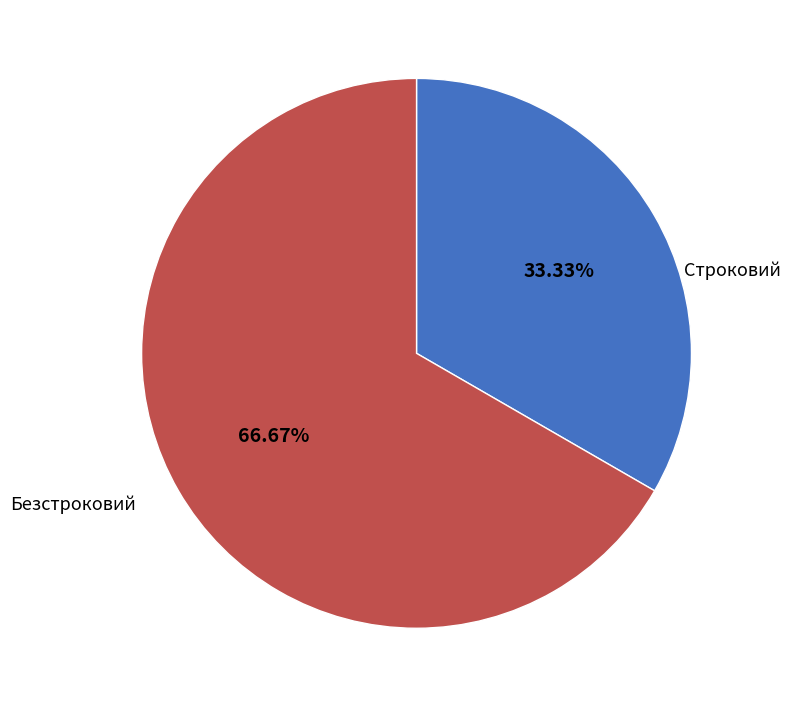

What percentage is the Строковий slice, to the nearest percent?

33%